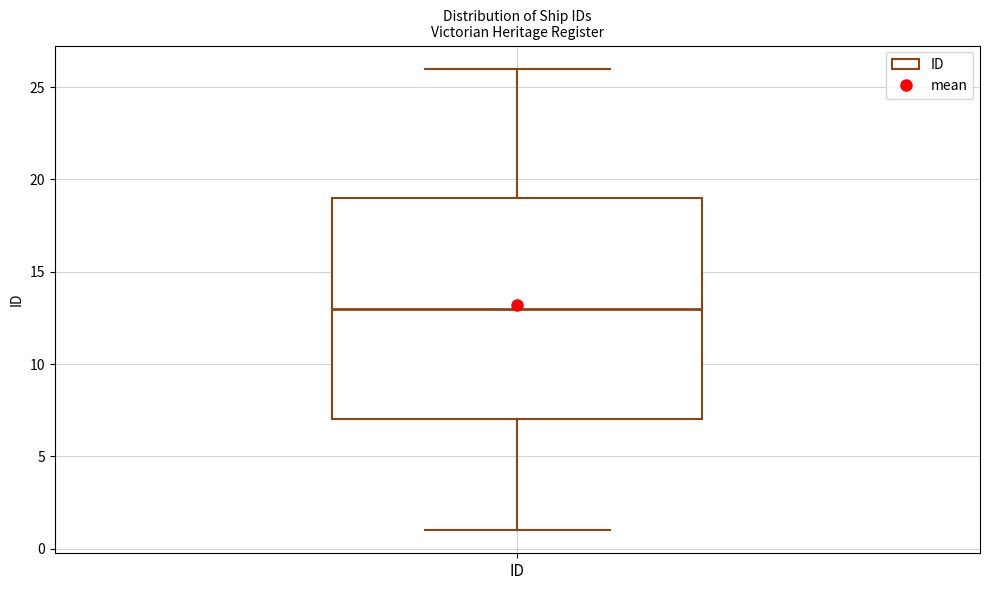

Transcribe this box plot: give where the median line is, the range the box spans, and where the two whiskers end, as read against the y-axis. The values are not printed on the chart, so give them approximately, as read against the axis.

median 13, box 7 to 19, whiskers 1 to 26